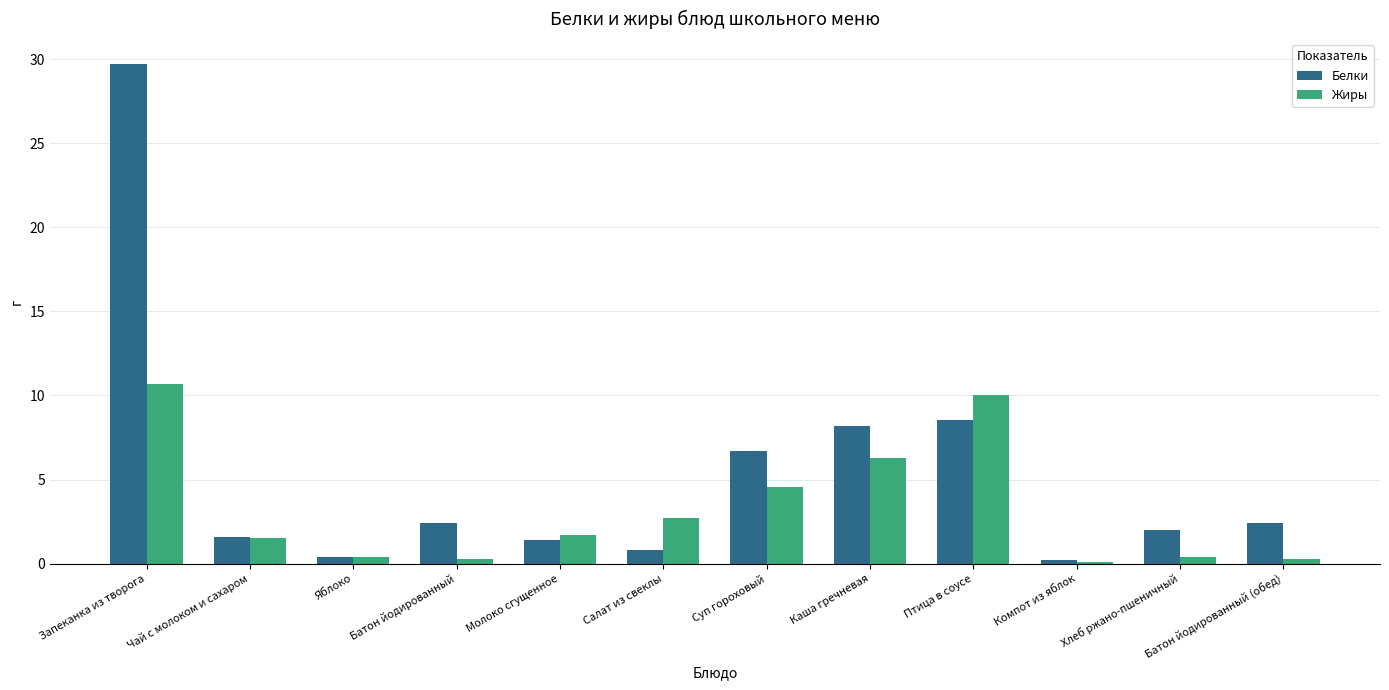

How many series are shown in this chart?

2